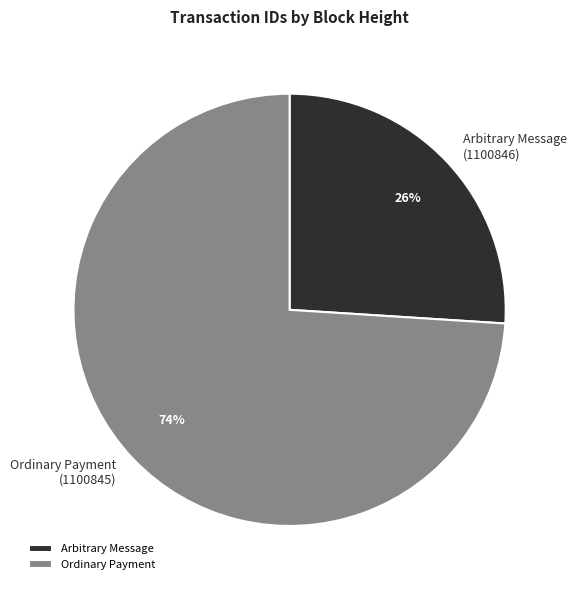

True or false: Ordinary Payment accounts for 61% of the total.

False